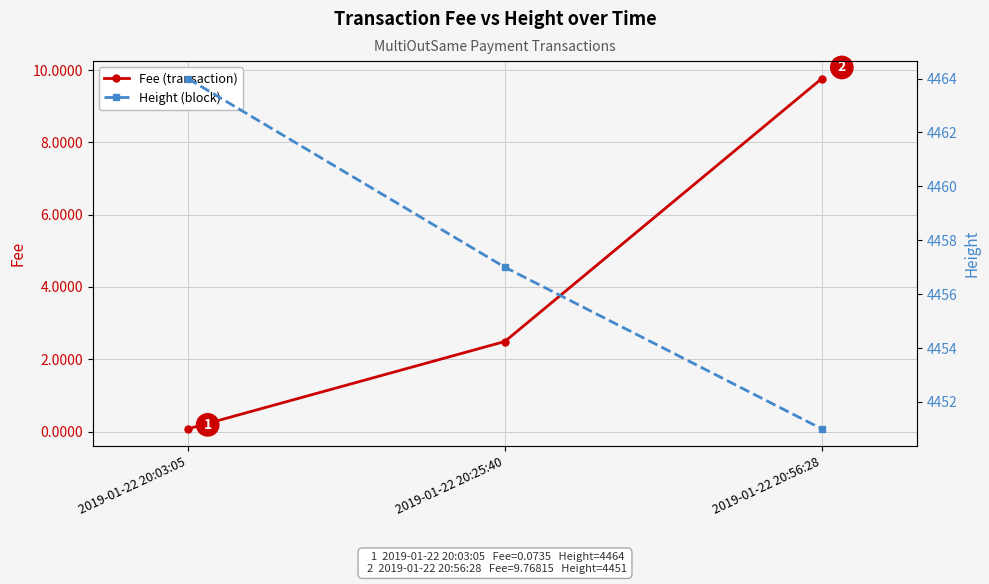

What is the difference between the highest and lowest values at 2019-01-22 20:56:28?

4441.2